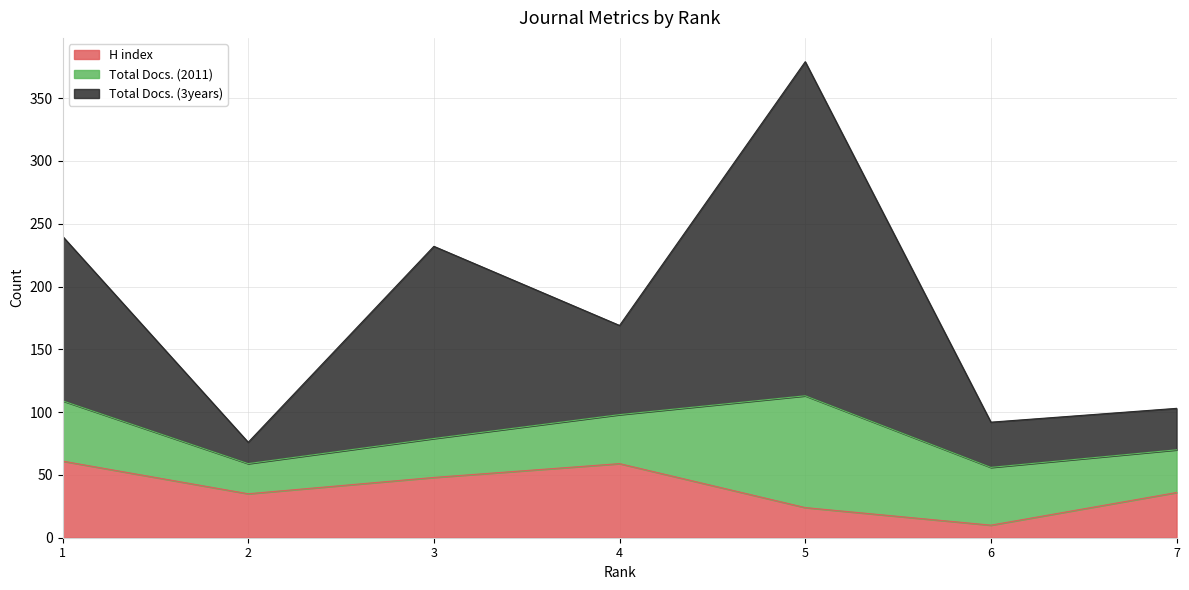

True or false: H index and Total Docs. (3years) intersect in this chart.

False